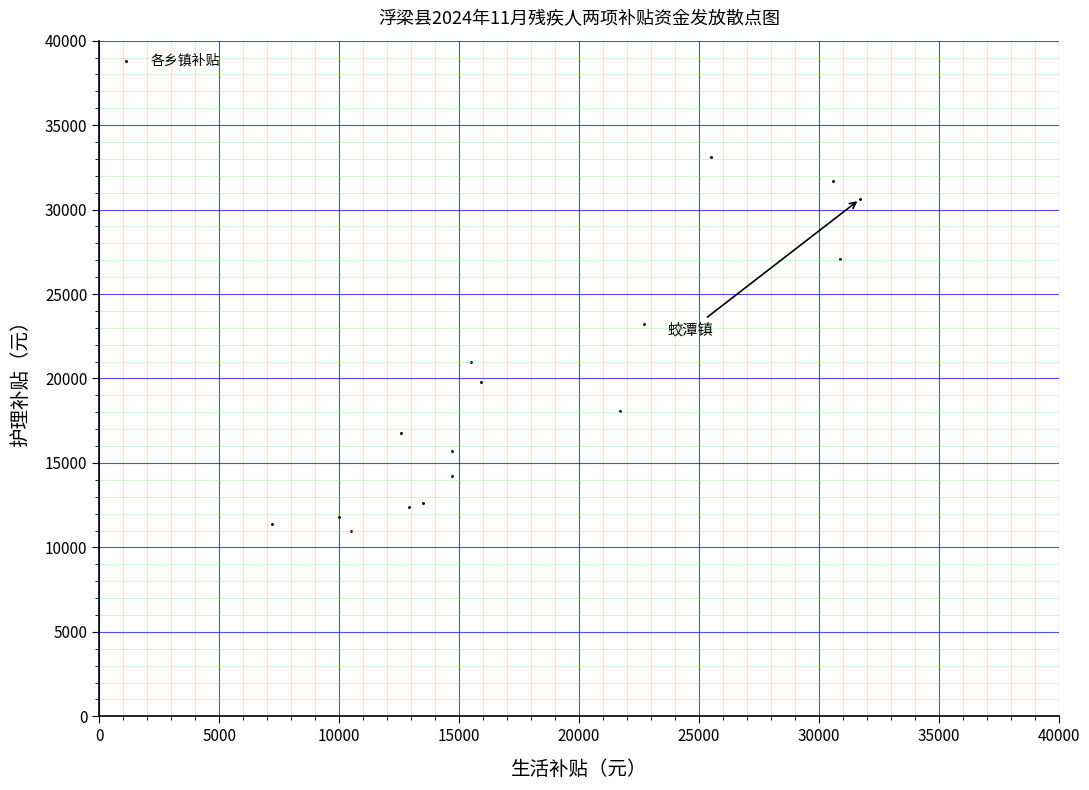

What is the range of X values (max minus min)?

24500